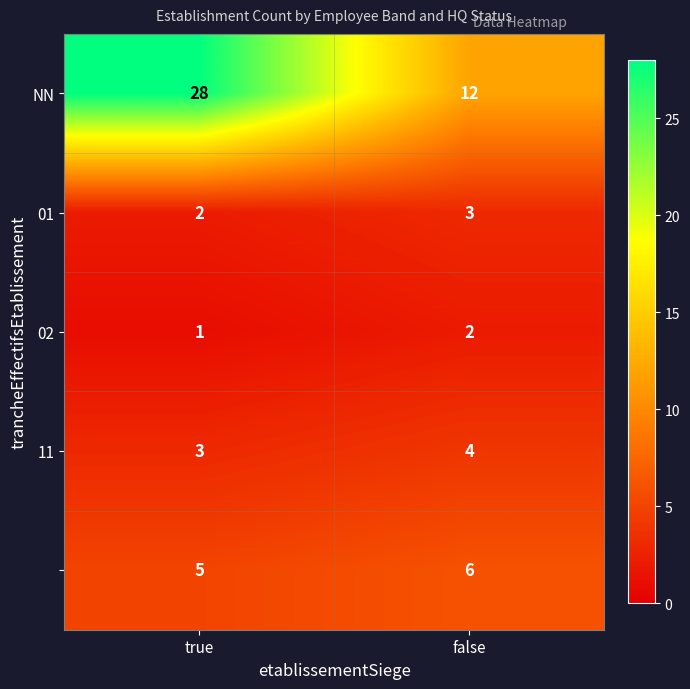

At which category does the chart reach its peak across all series?

true